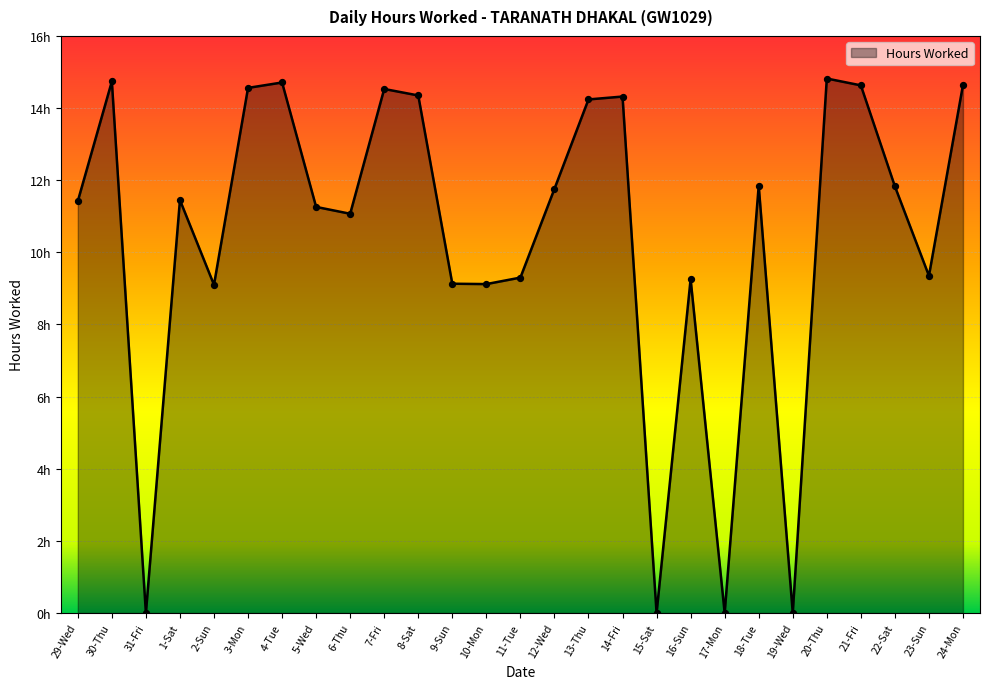

What is the change in value from 4-Tue to 6-Thu?

-3.6